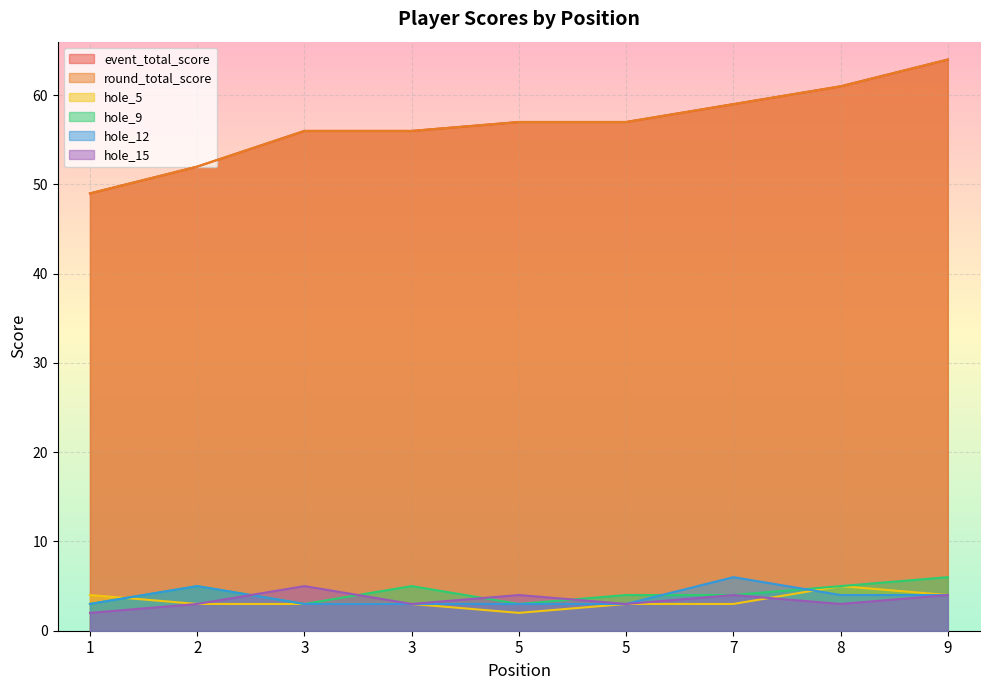

Does the chart display data point markers on the line(s)?

No